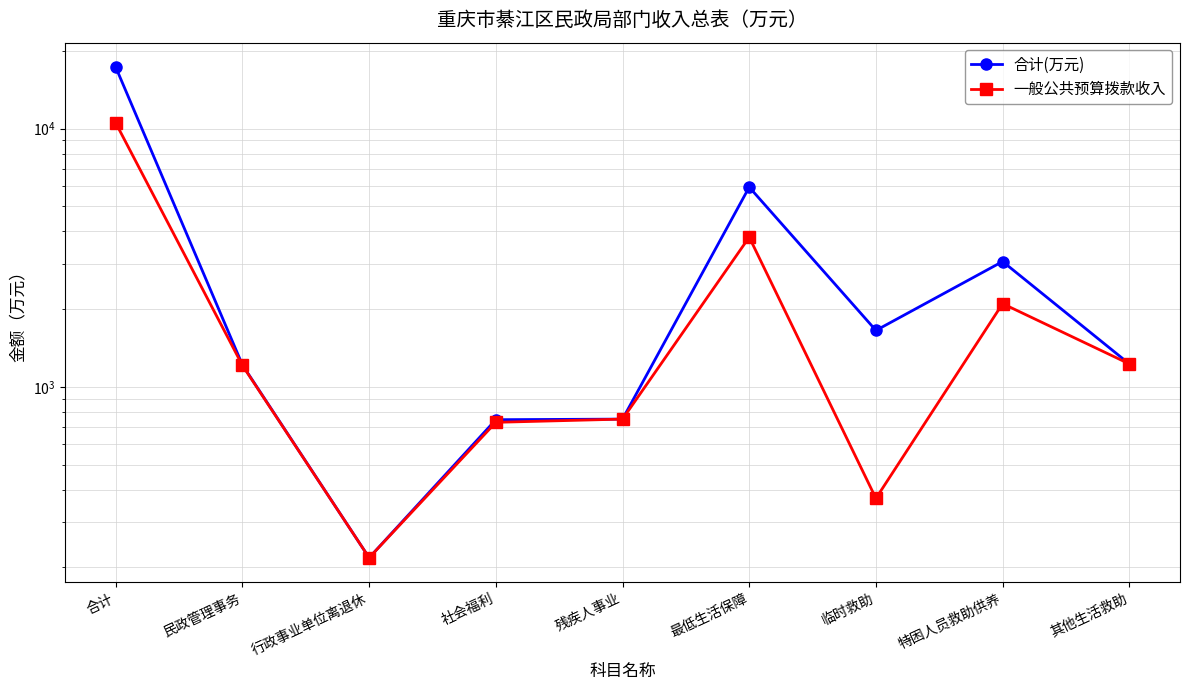

Reading left to right, extract all data points from this chart.

合计(万元): 17302.9	1215.7	217.8	746.0	750.0	5937.0	1653.8	3058.0	1227.0
一般公共预算拨款收入: 10519.1	1210.5	217.8	728.7	750.0	3800.0	369.8	2100.0	1227.0